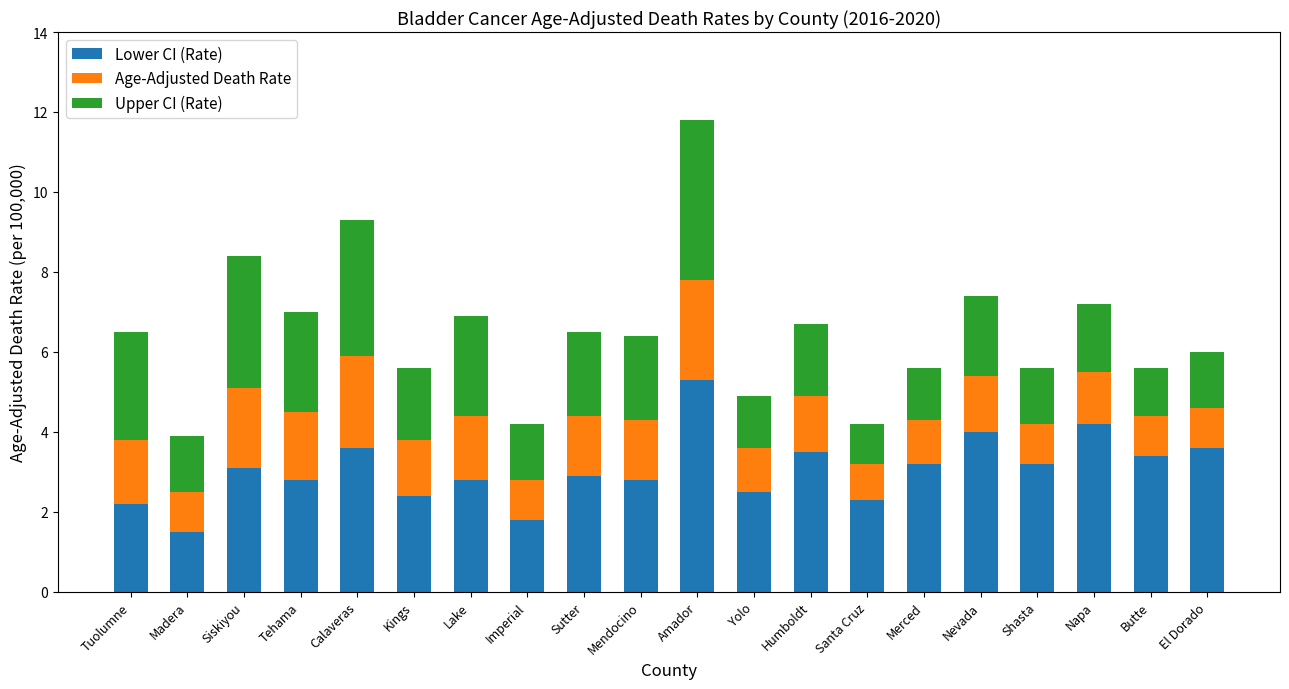

Which category has the lowest value in the Lower CI (Rate) series?

Madera